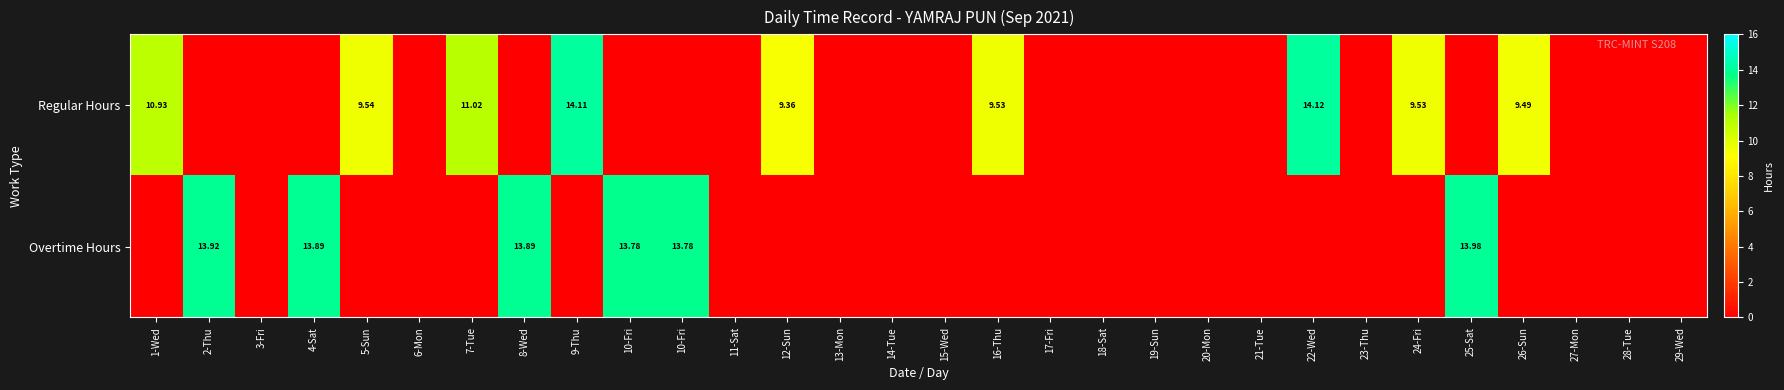

Which series has the widest spread of values?

Regular Hours